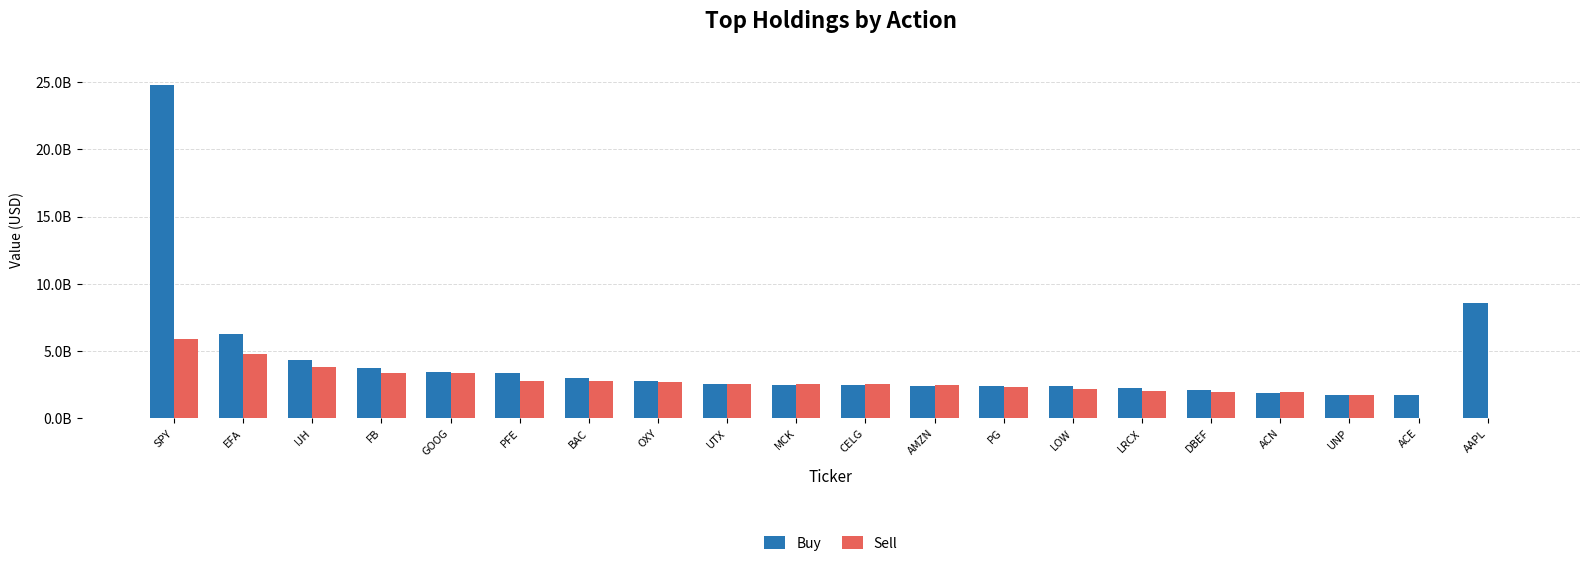

What are all the series names shown in the legend?

Buy, Sell